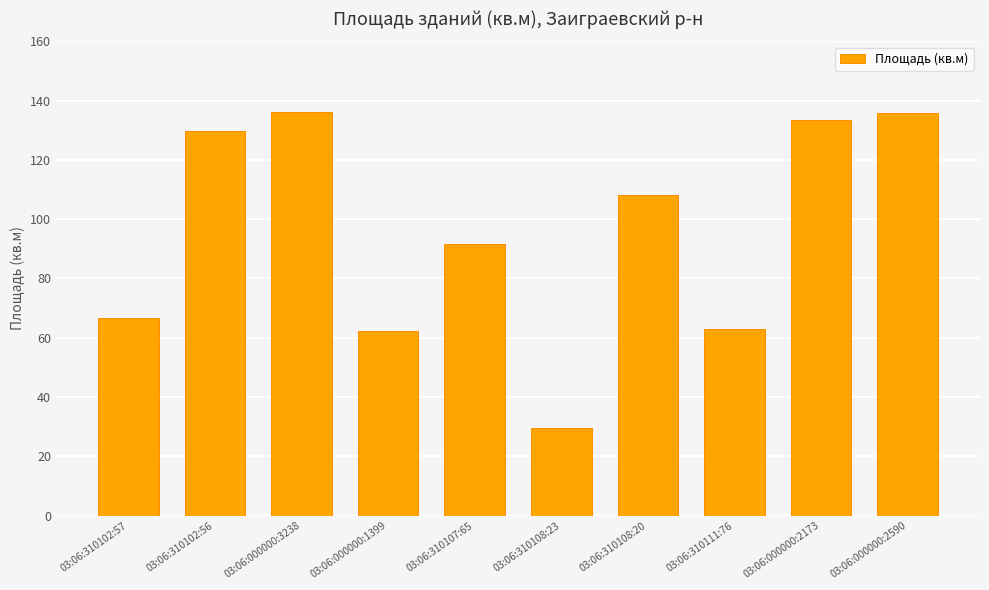

What is the change in value from 03:06:310102:56 to 03:06:000000:3238?

+6.3